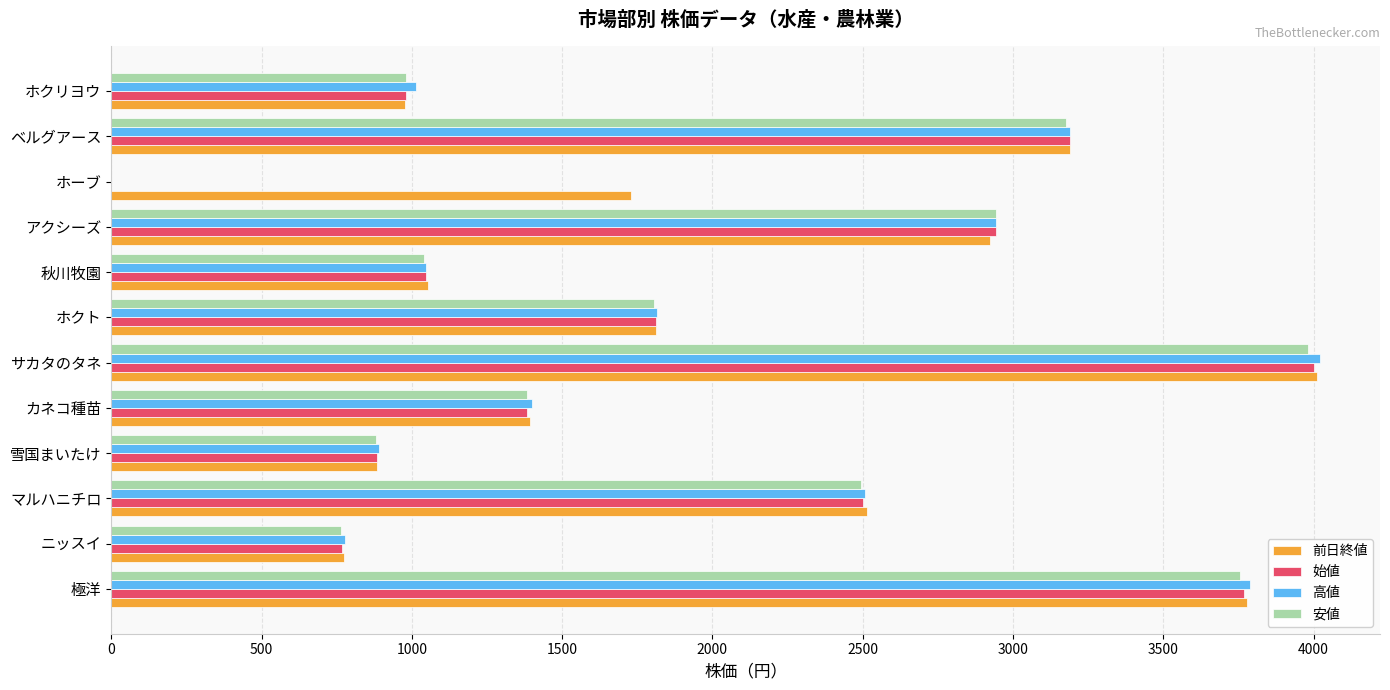

What are all the series names shown in the legend?

前日終値, 始値, 高値, 安値